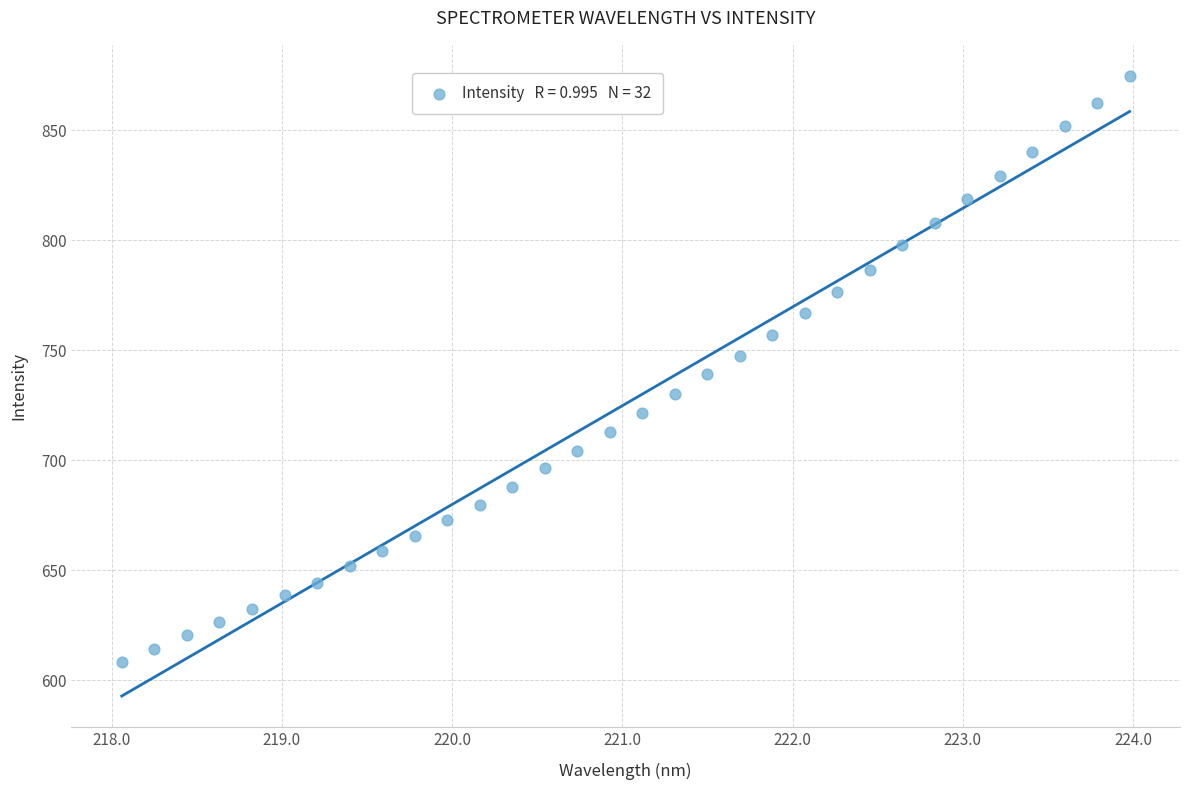

What is the range of X values (max minus min)?

5.9